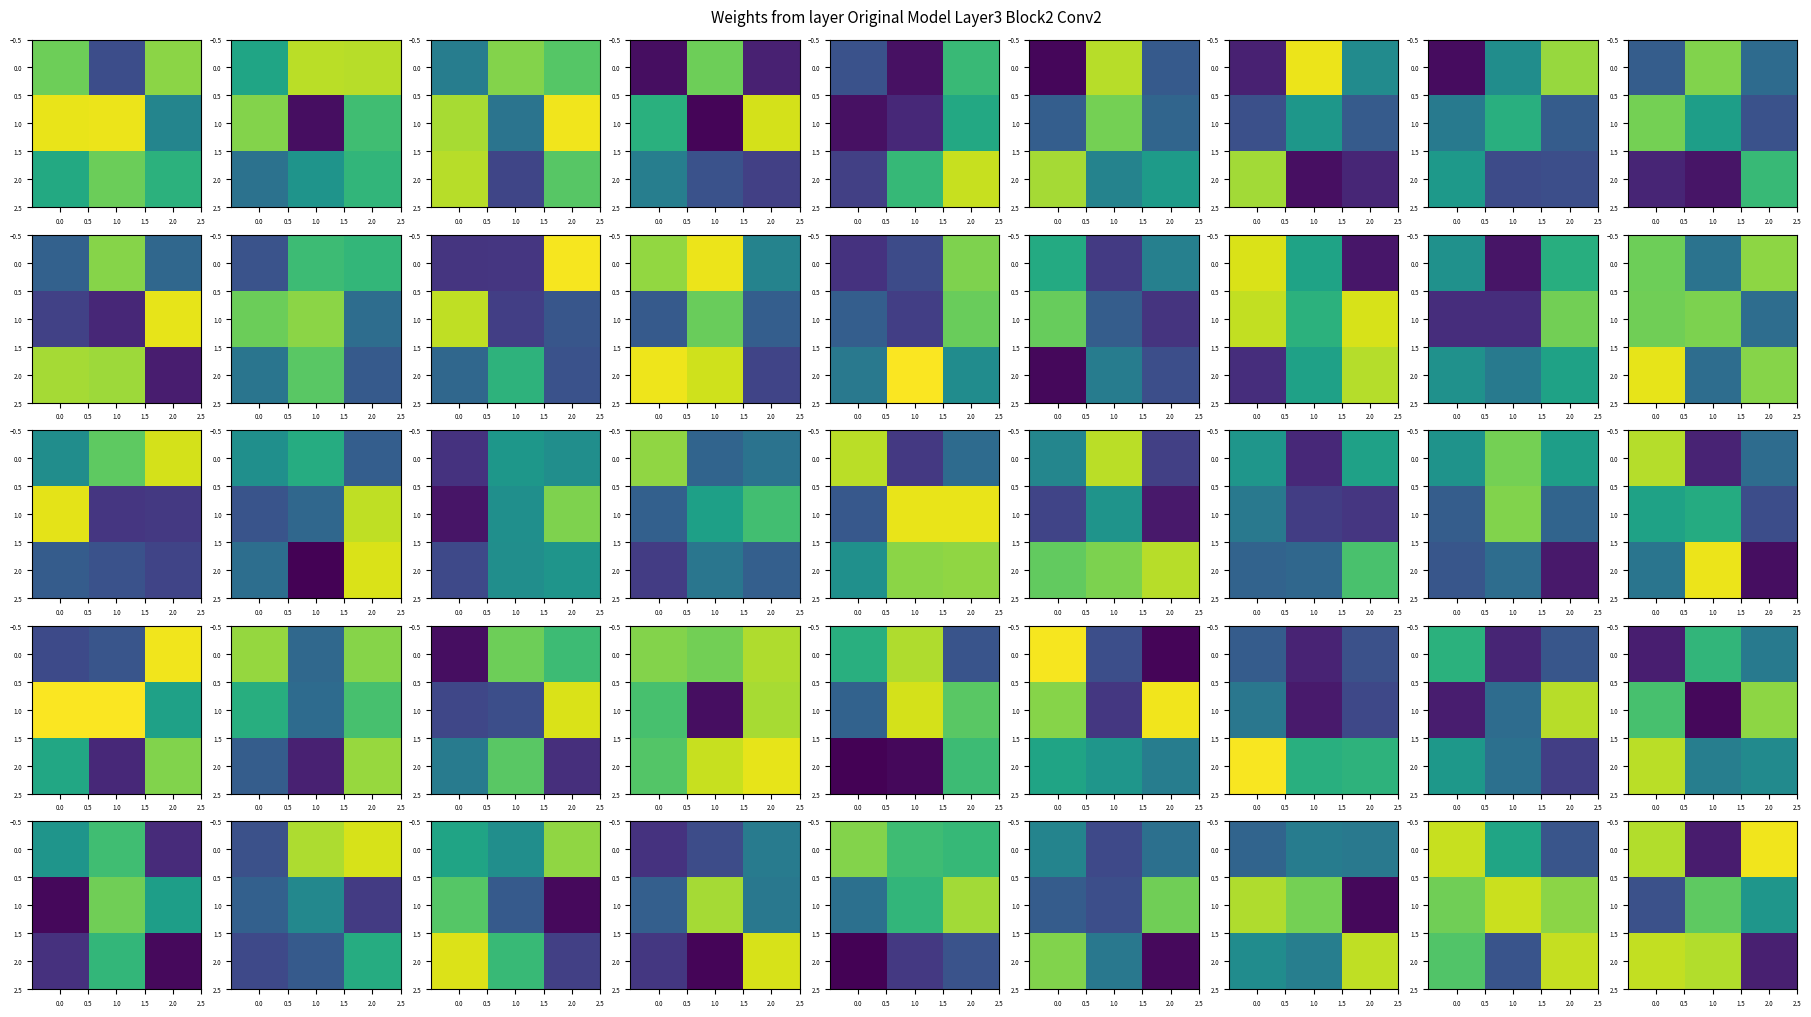

The value of 0.0 at 1.0 is 0.0. True or false?

False